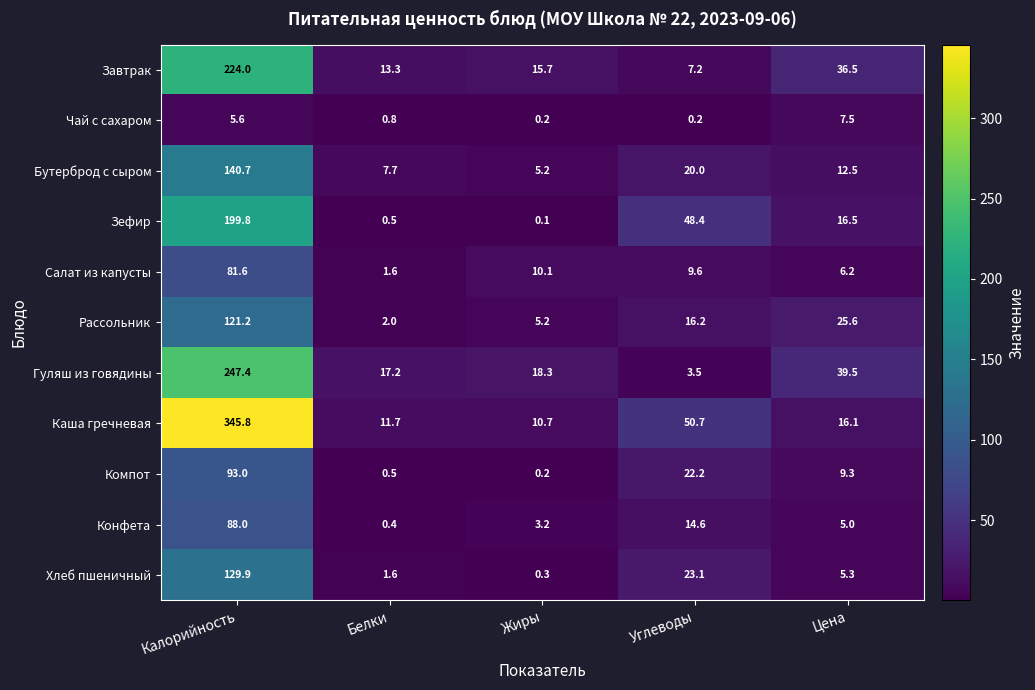

Where is Компот nearest to the value 46?

Углеводы